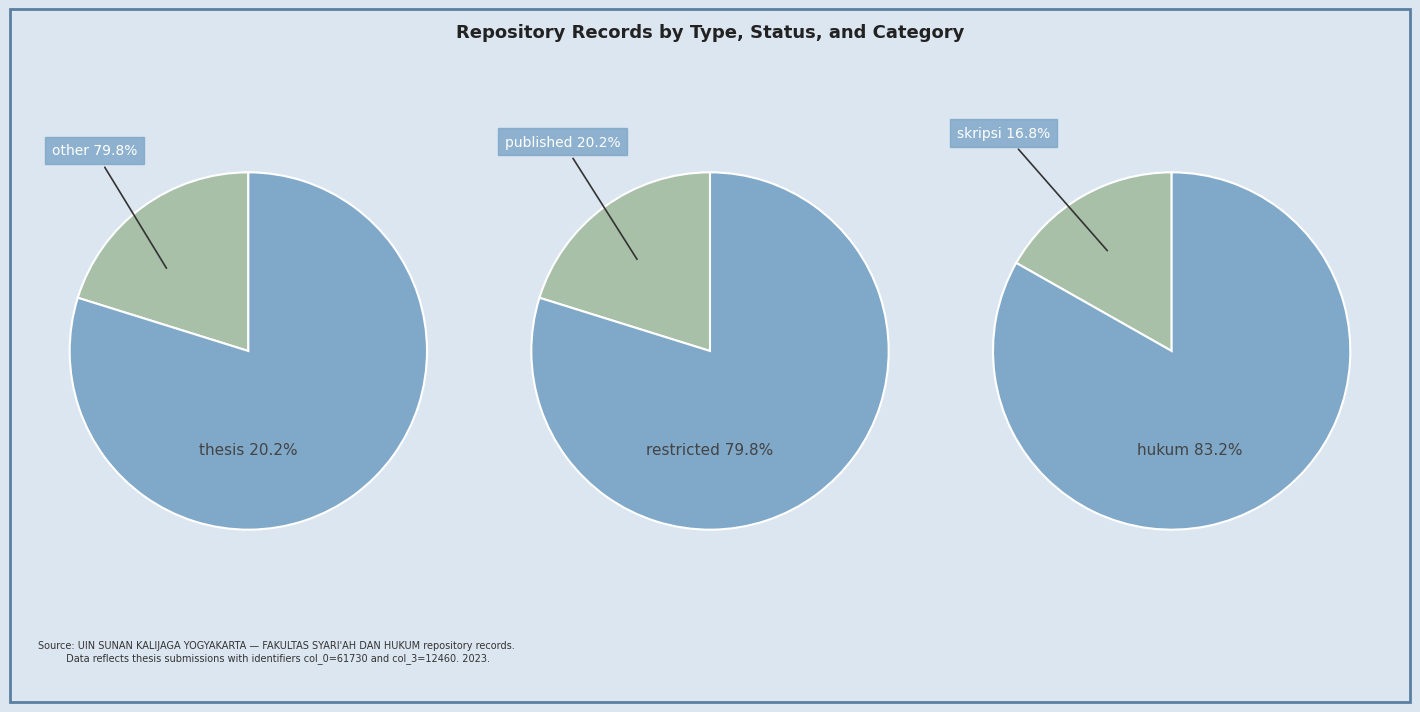

What percentage is NOT represented by 1?

16.8%